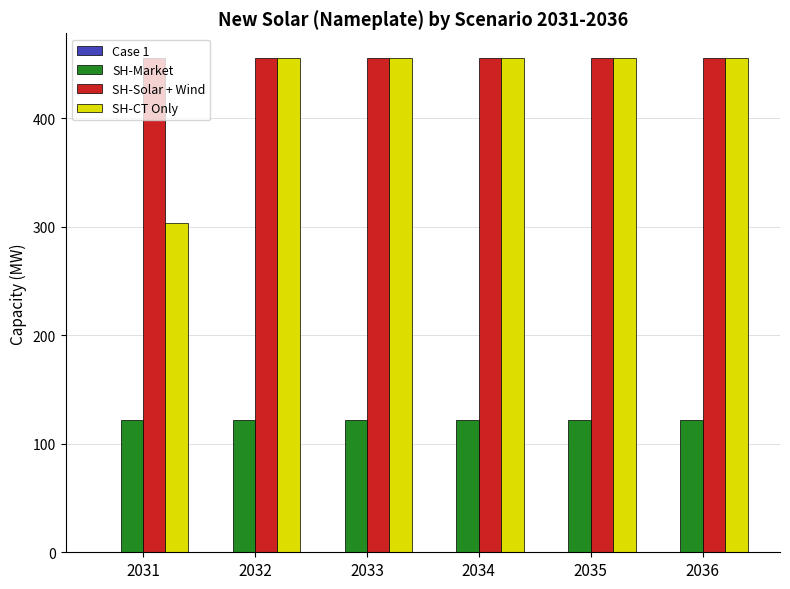

What is the difference between the highest and lowest values at 2031?

333.4